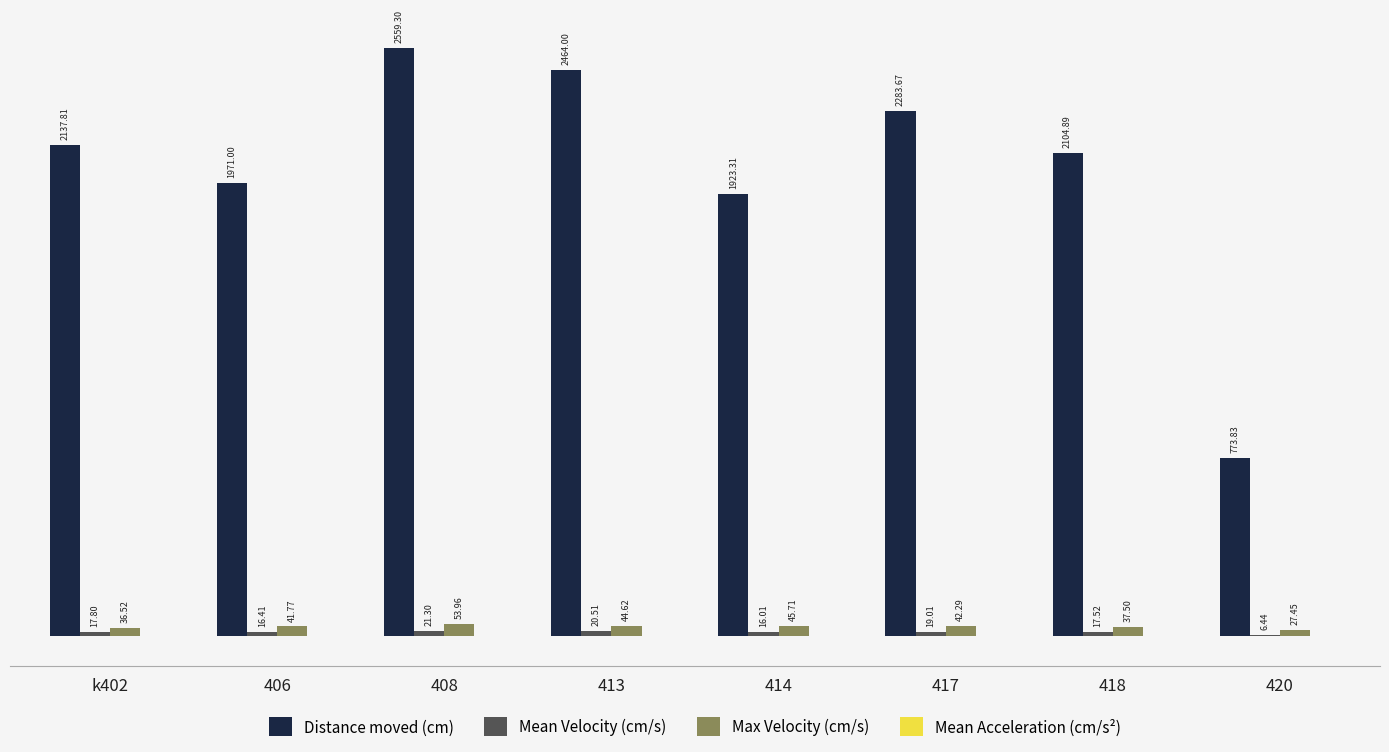

Which series has the largest total across all categories?

Distance moved (cm)